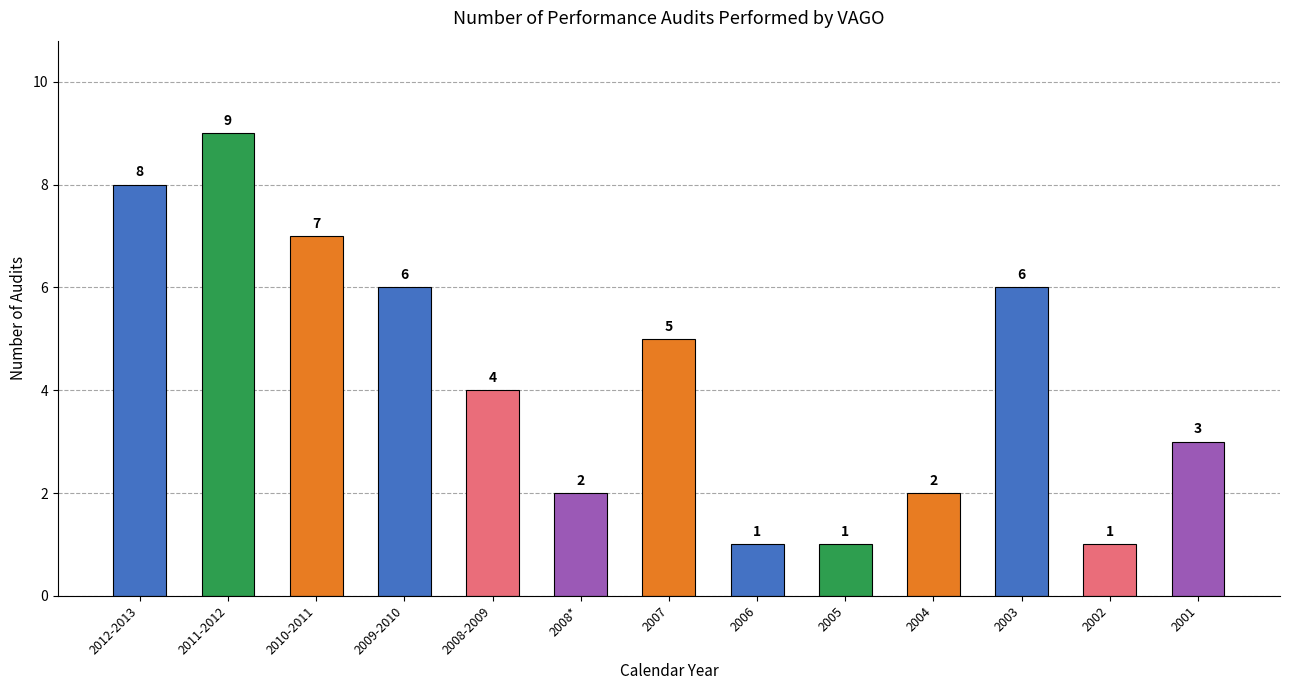

What is the ratio of the value at 2009-2010 to the value at 2011-2012?

0.7